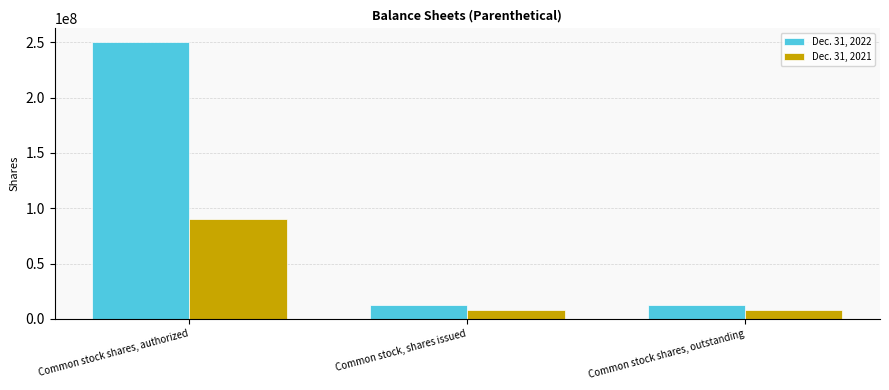

The Dec. 31, 2022 series shows 12321848 at Common stock, shares issued. True or false?

True